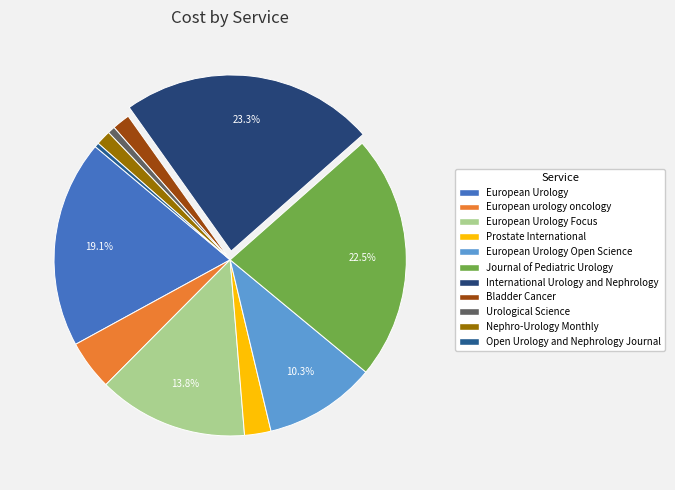

Which slice is the largest?

International Urology and Nephrology